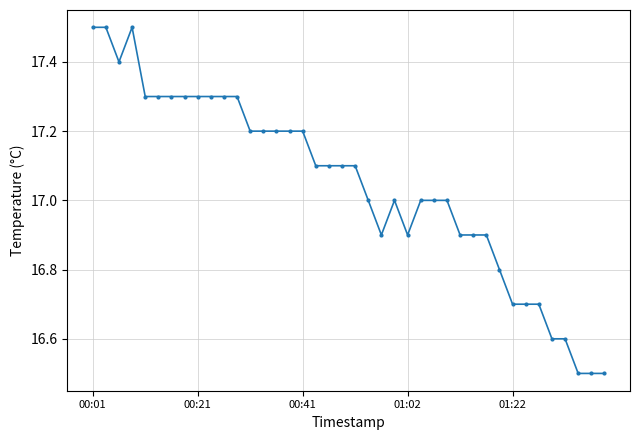

What is the smallest value displayed?

16.5